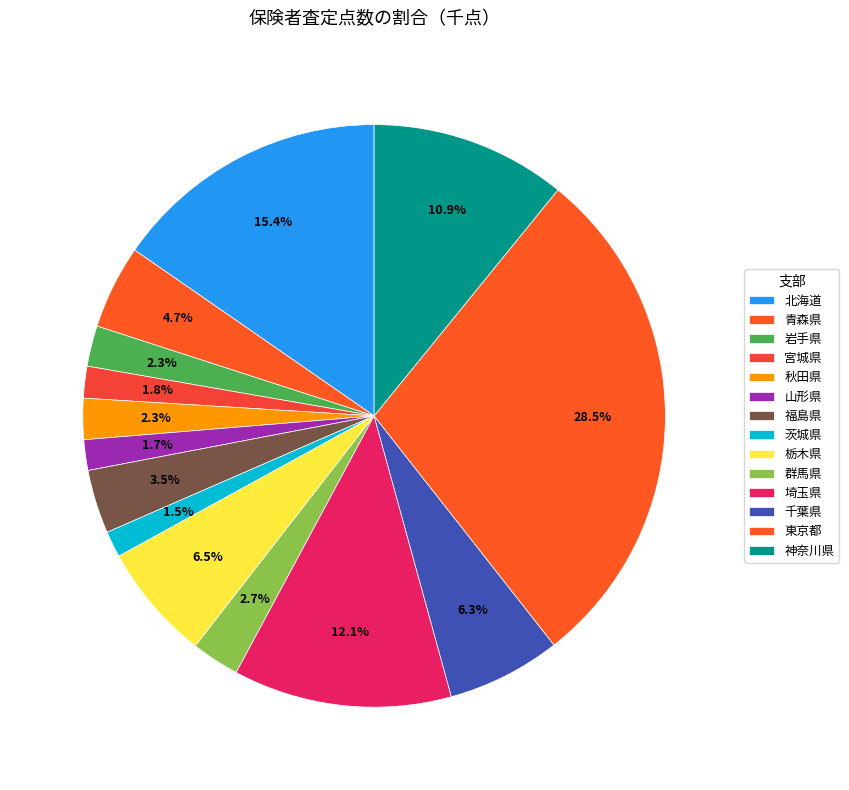

What is the smallest slice in the pie chart?

茨城県